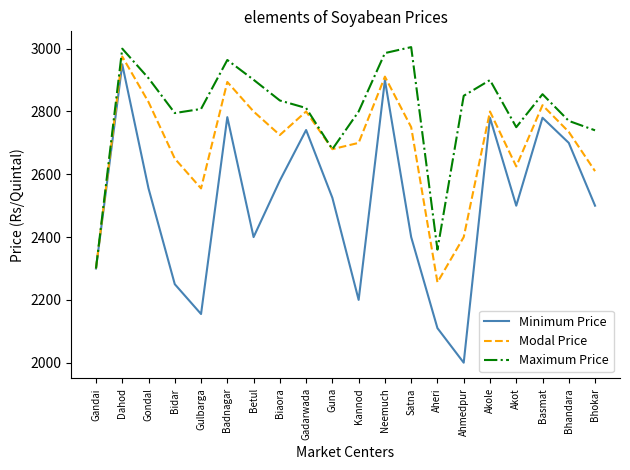

At Ahmedpur, list the series in order from largest to smallest.

Maximum Price, Modal Price, Minimum Price